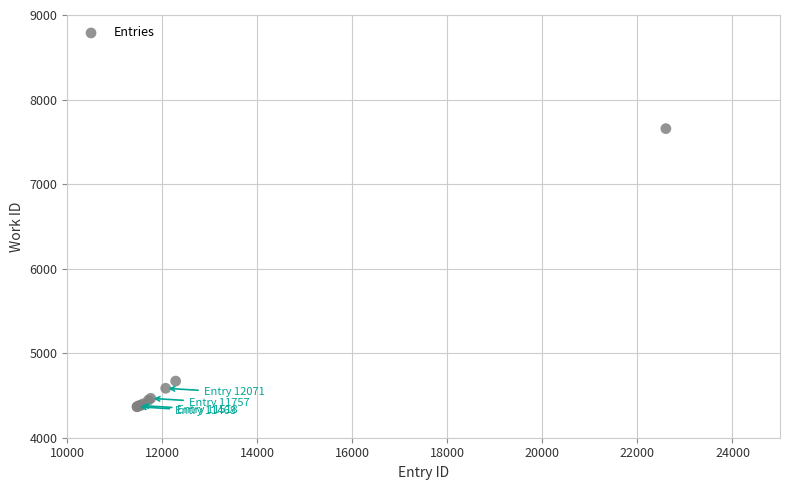

What Y value in the scatter plot is closest to 6011?

4670